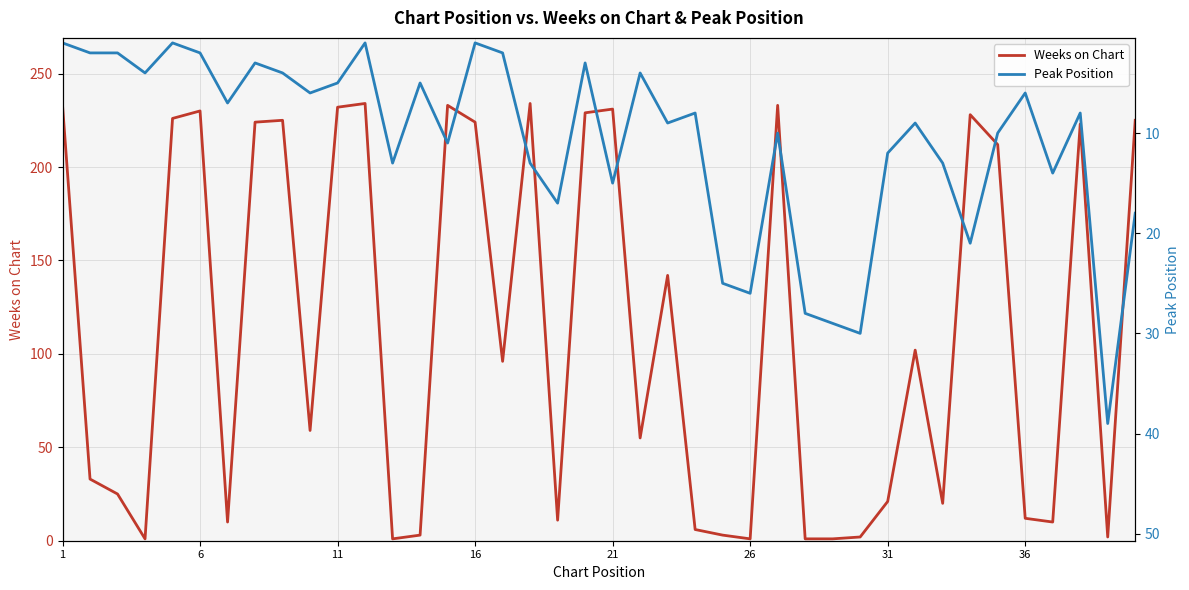

True or false: Peak Position and Weeks on Chart intersect in this chart.

True